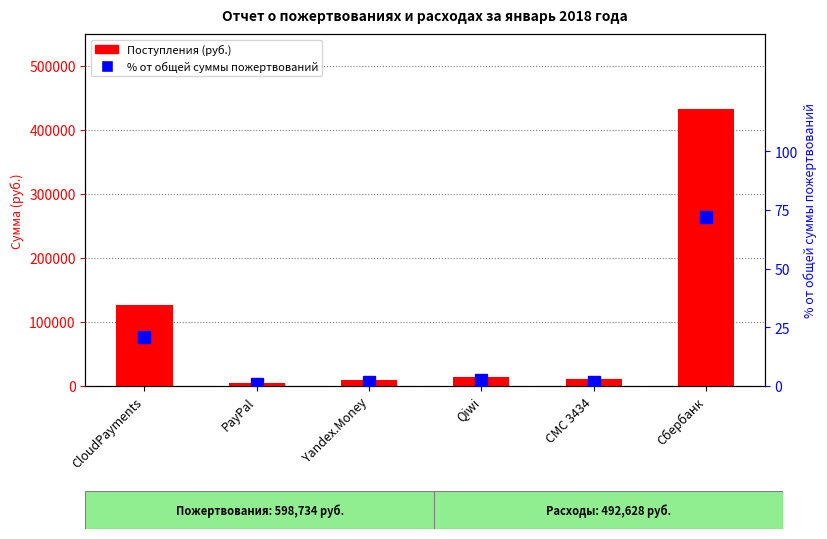

List the series in order of their peak value, highest first.

Поступления (руб.), % от общей суммы пожертвований